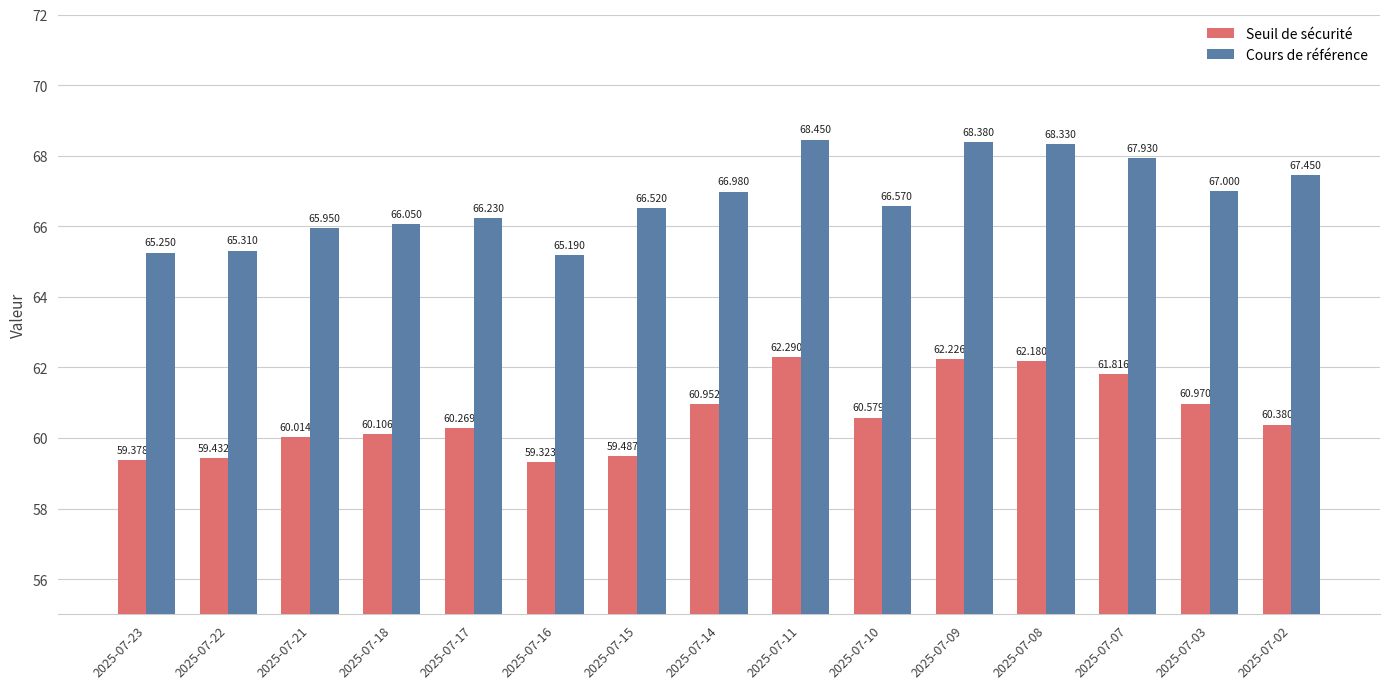

What is the average value of the Seuil de sécurité series?

60.6